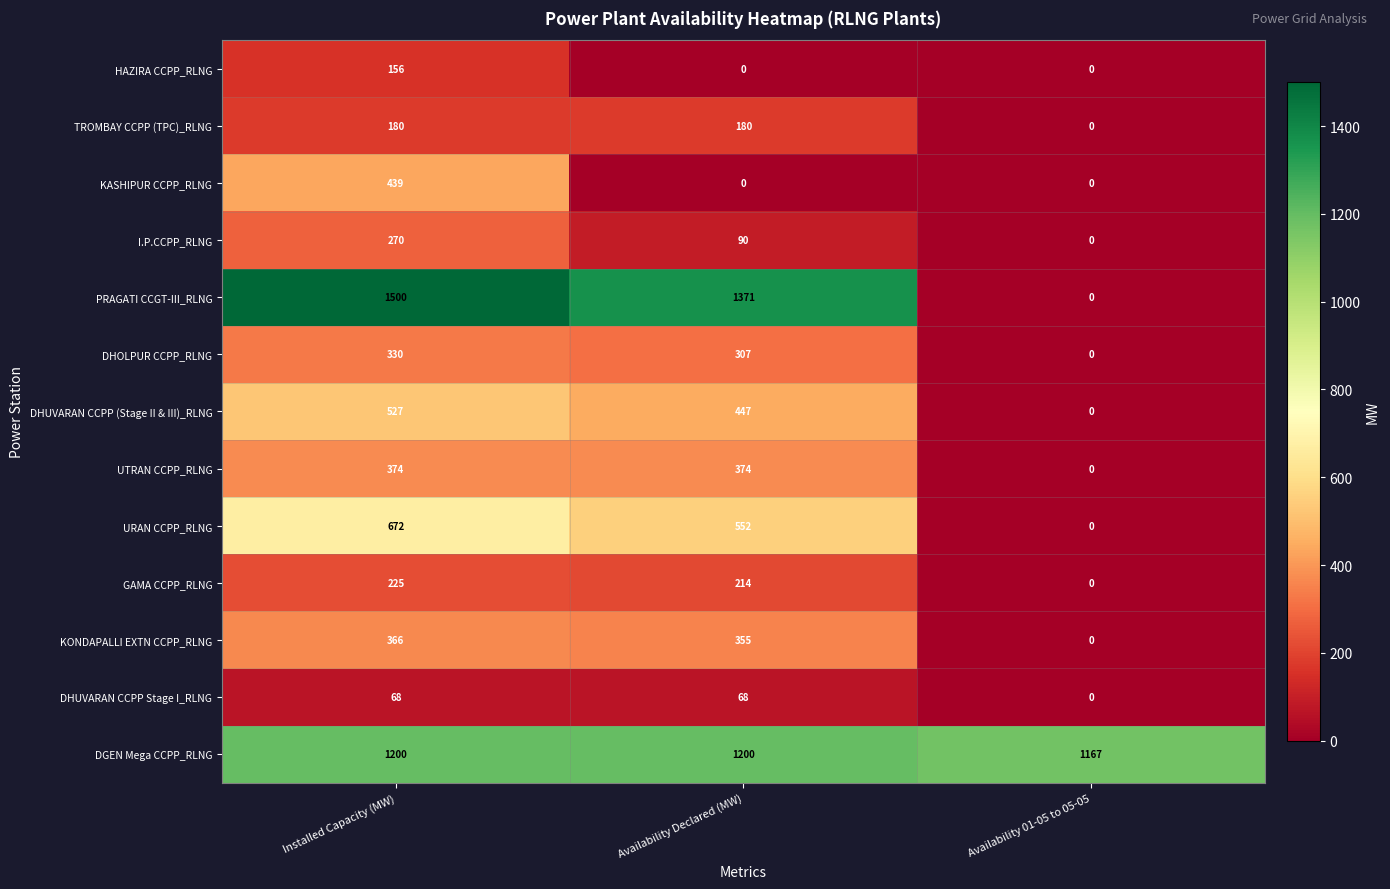

At which category is the sum across all series the highest?

Installed Capacity (MW)